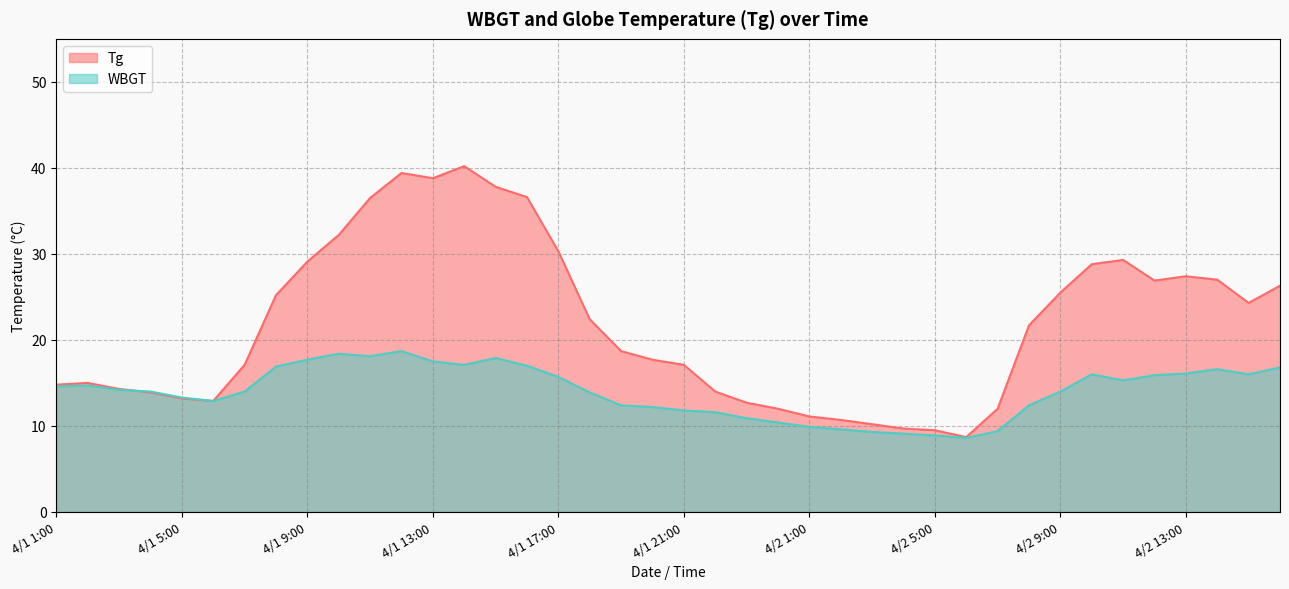

How many values in the Tg series exceed 21?

20